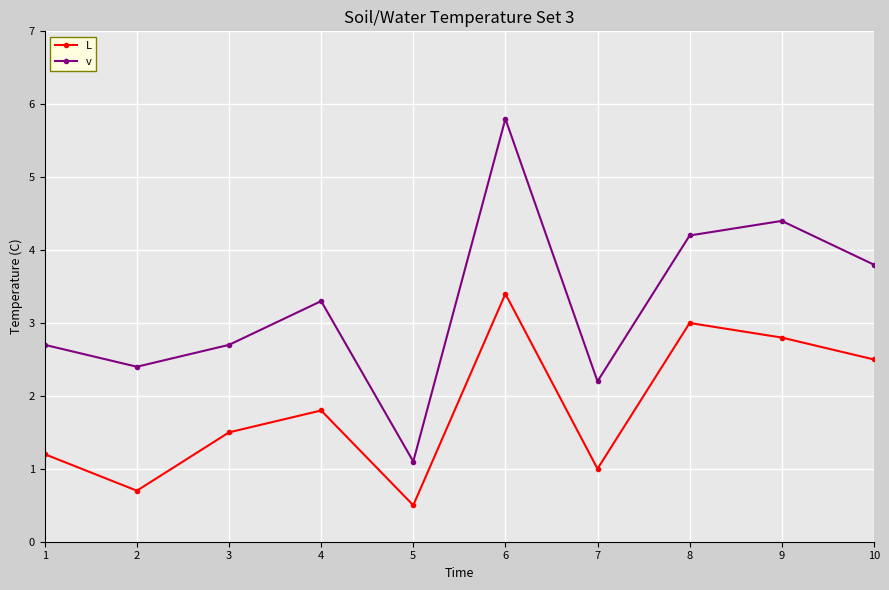

Which series has the largest range (max minus min)?

v